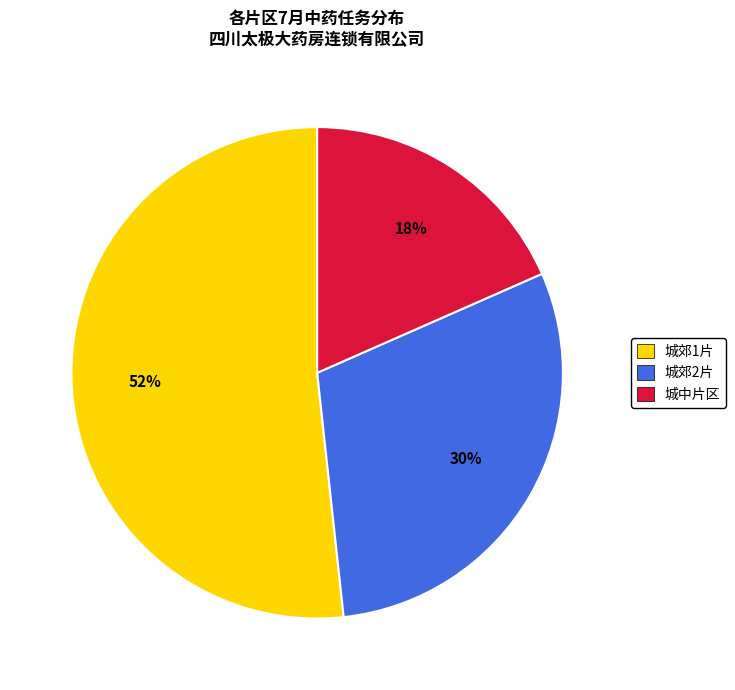

To the nearest percent, what is the combined percentage of 城中片区 and 城郊1片?

70%